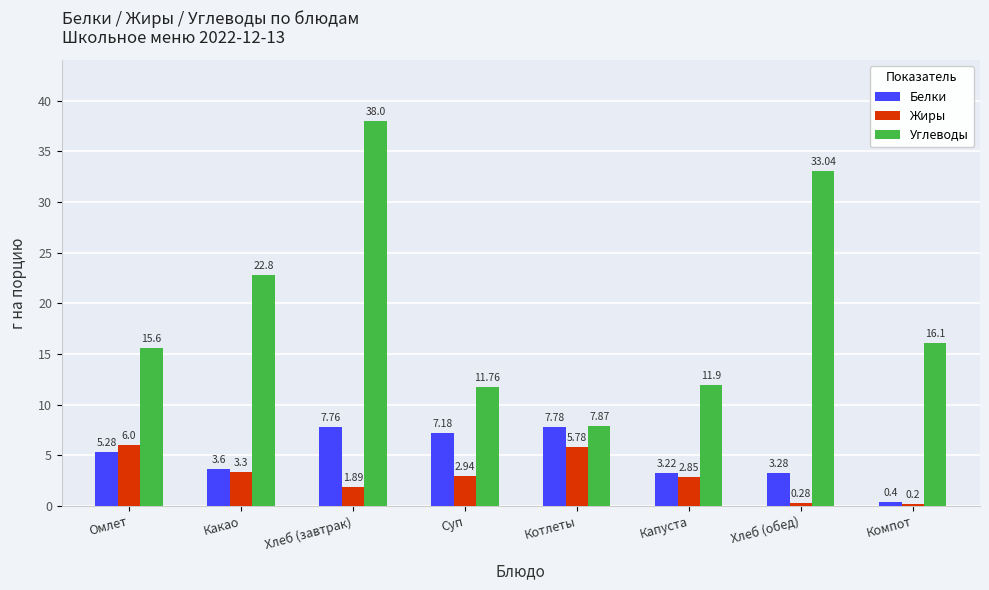

Which series changed the most between Какао and Хлеб (завтрак)?

Углеводы